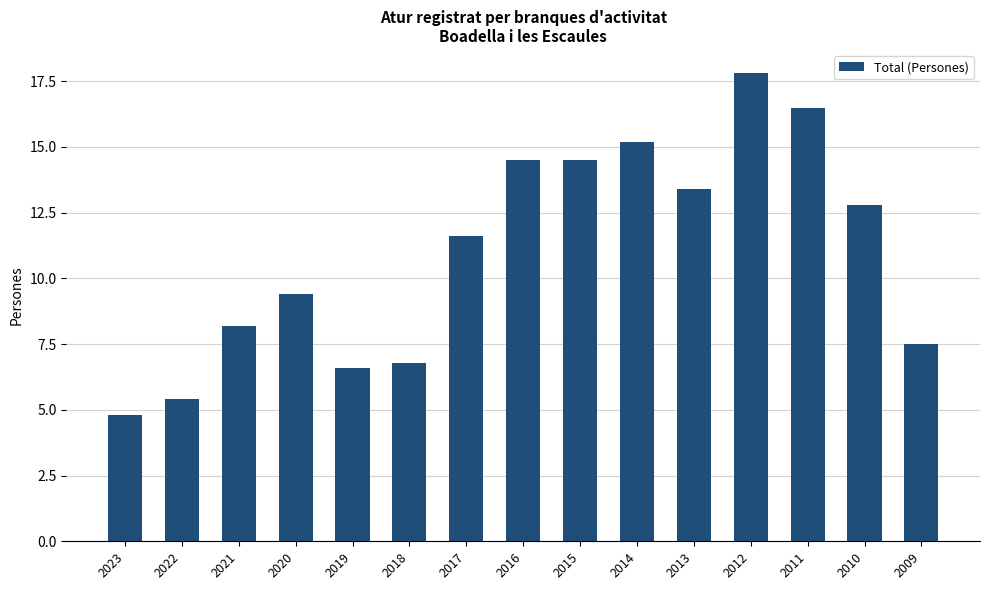

What is the value of the 1st bar from the left?

4.8